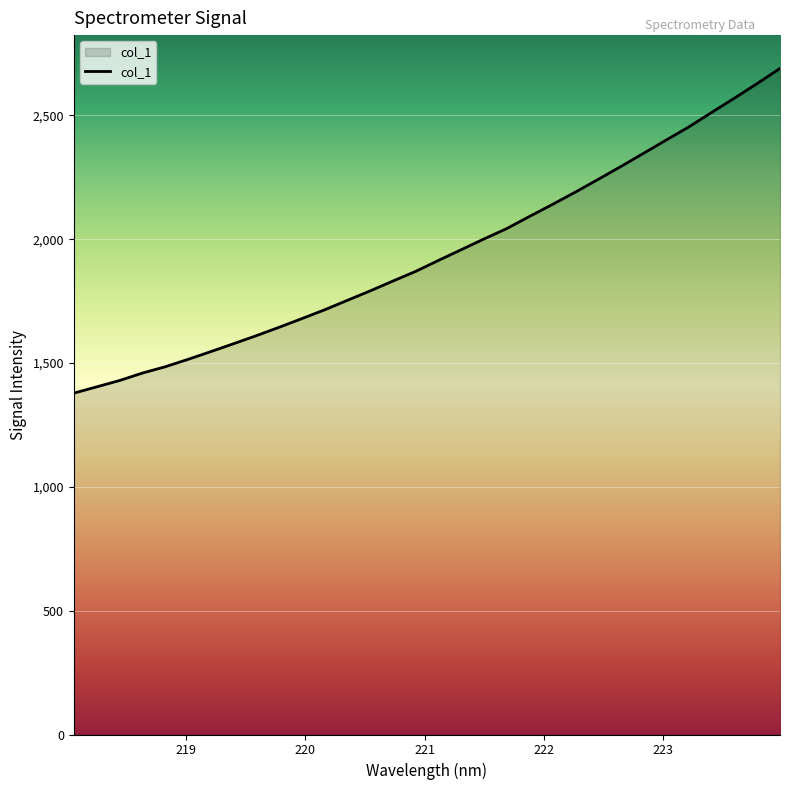

How many values are below 1914?

16